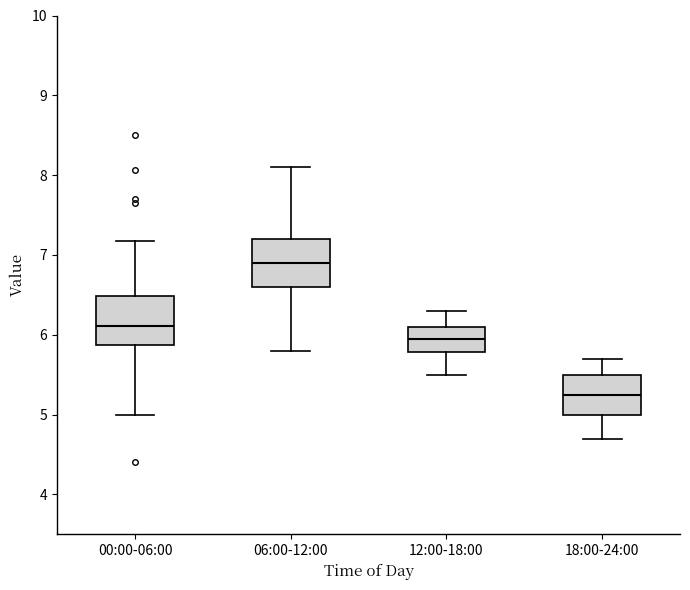

Which box has the highest median line?

06:00-12:00